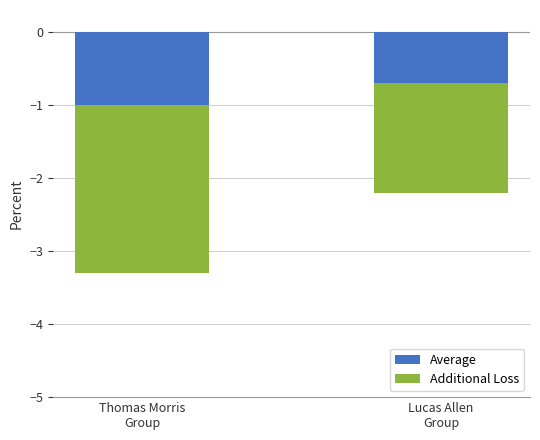

At how many categories does at least one series exceed -1?

1